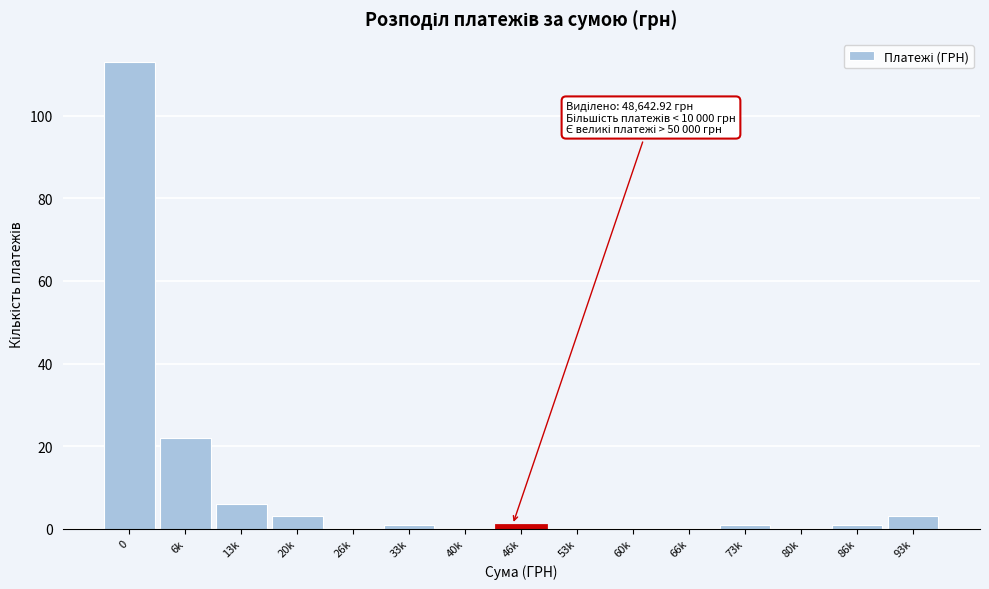

Reading left to right, list all the values displayed in this chart.

0=113	6k=22	13k=6	20k=3	26k=0	33k=1	40k=0	46k=1	53k=0	60k=0	66k=0	73k=1	80k=0	86k=1	93k=3